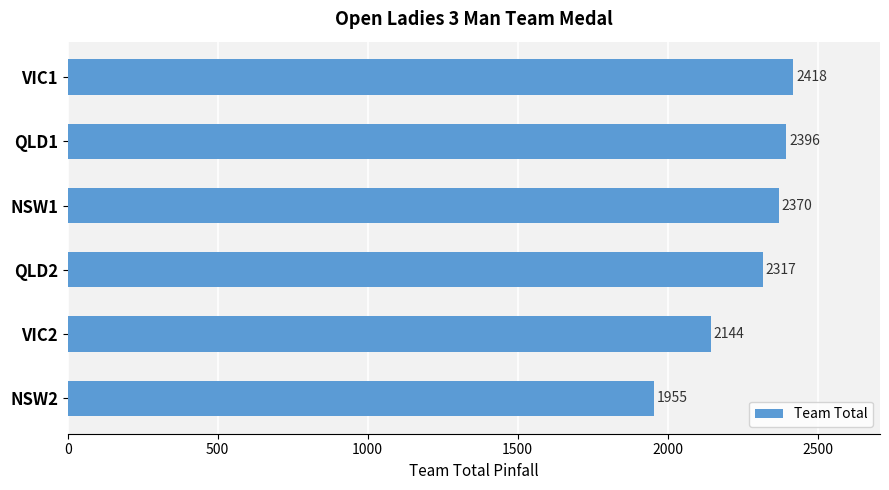

What is the change in value from NSW1 to QLD2?

-53